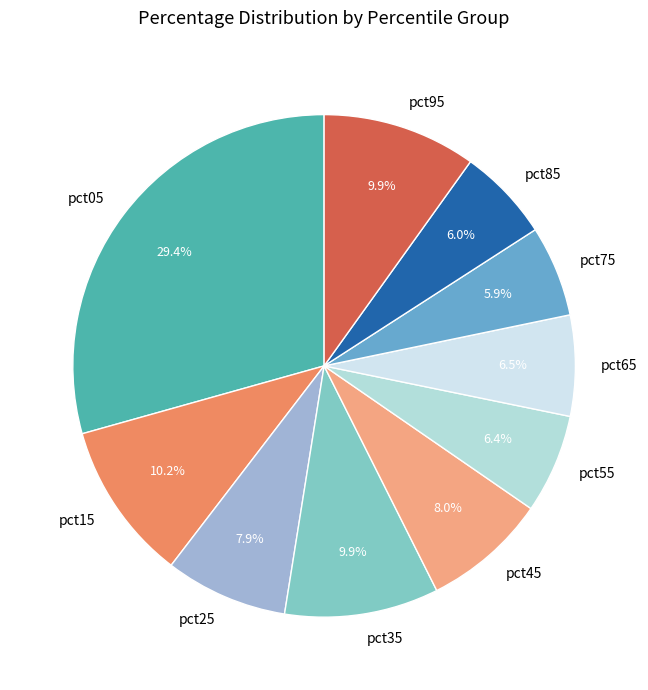

Combined, do pct65 and pct45 account for over 50%?

No